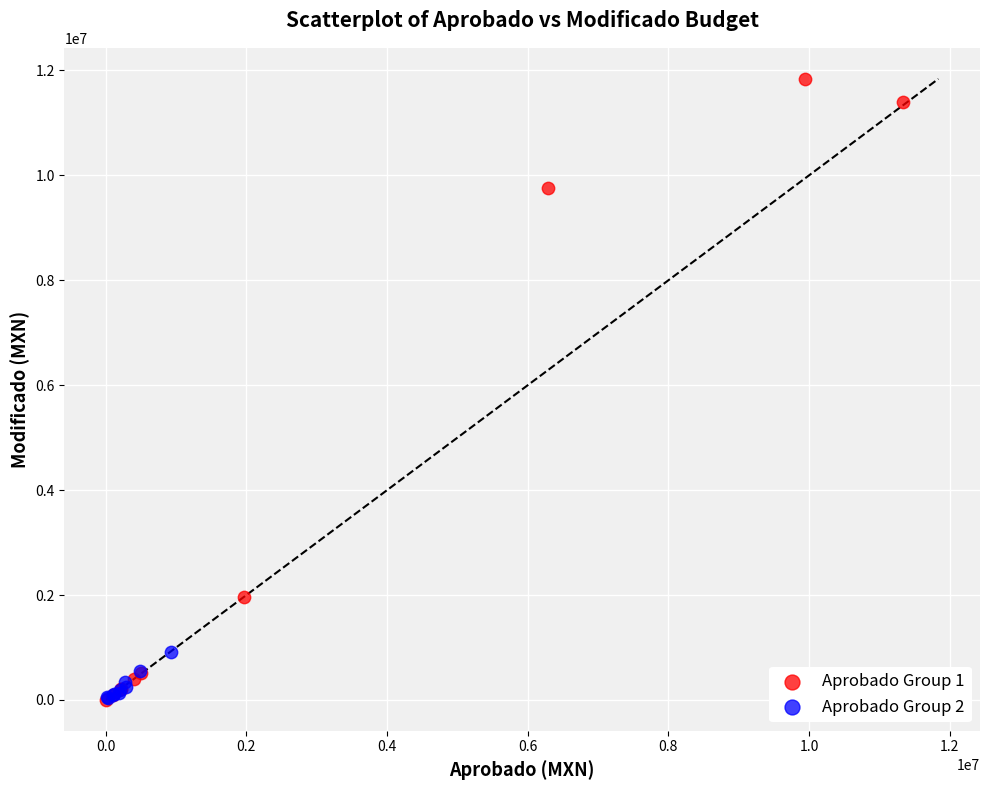

Which series contains the highest Y value?

Aprobado Group 1